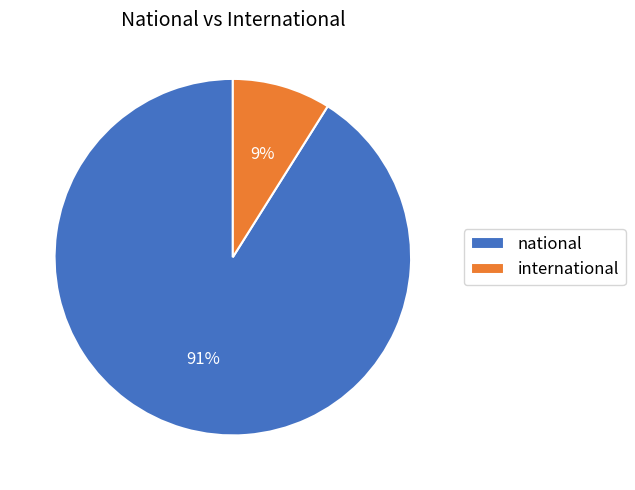

To the nearest percent, what is the difference between the largest and smallest slice percentages?

82%